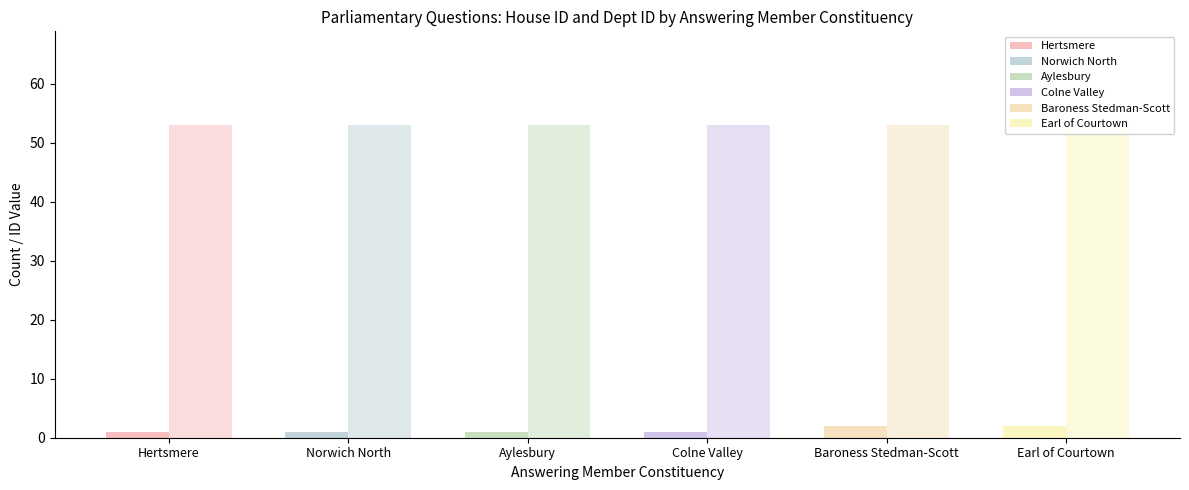

Rank the series by their maximum value, from highest to lowest.

Hertsmere, Norwich North, Aylesbury, Colne Valley, House of Lords (Baroness Stedman-Scott), House of Lords (Earl of Courtown)